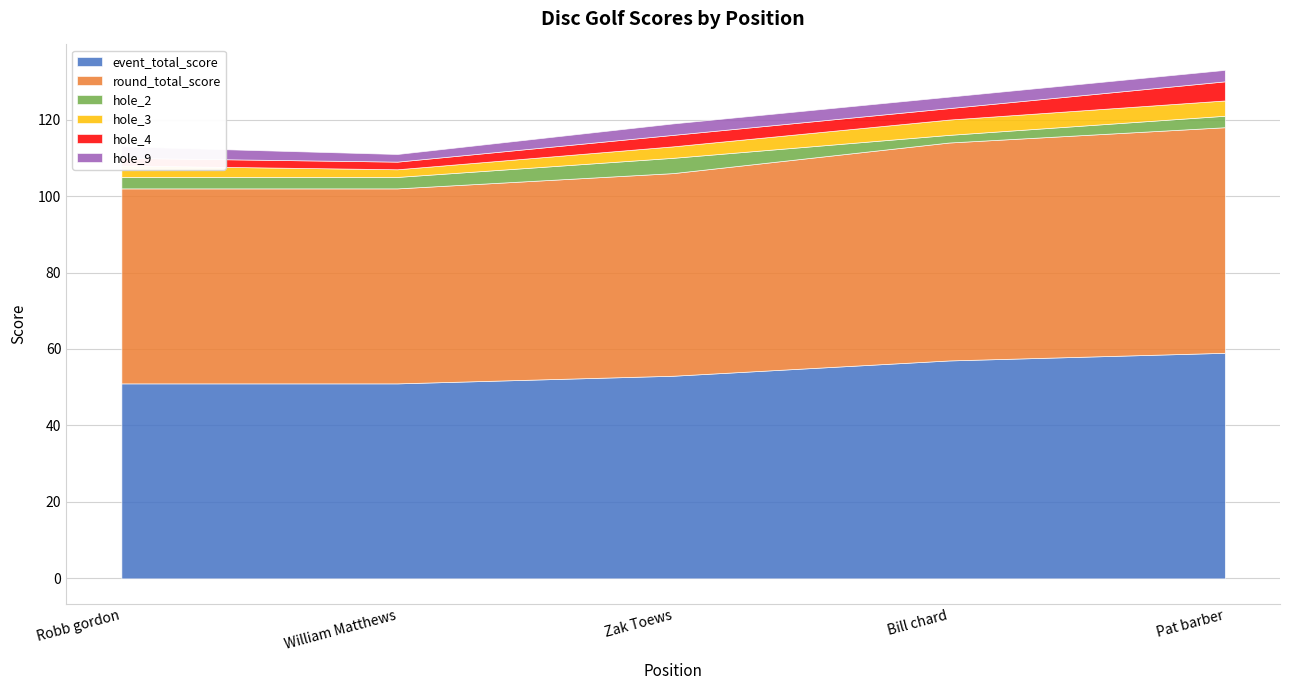

True or false: hole_3 has a value of 2 at 1.

True